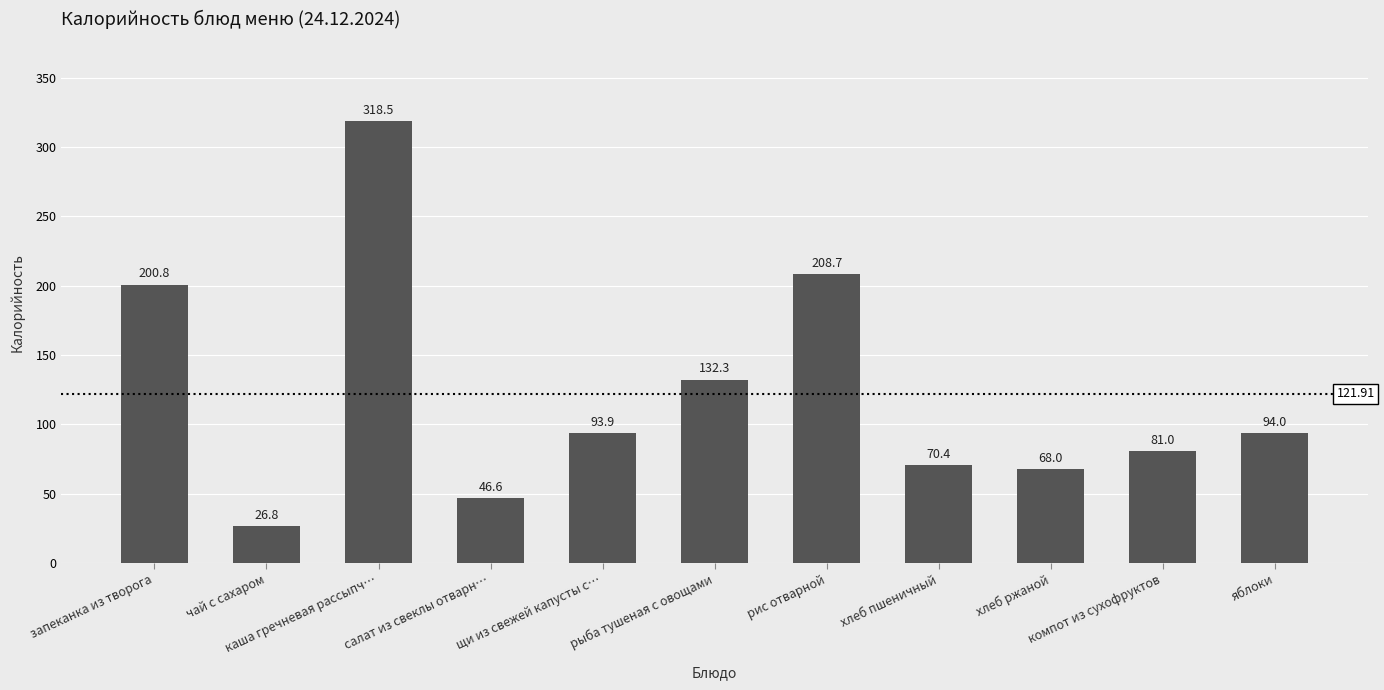

What is the average value?

121.9